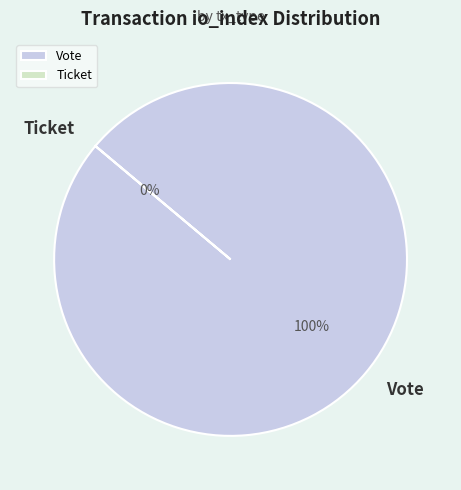

Is there any slice that represents more than half of the pie?

Yes